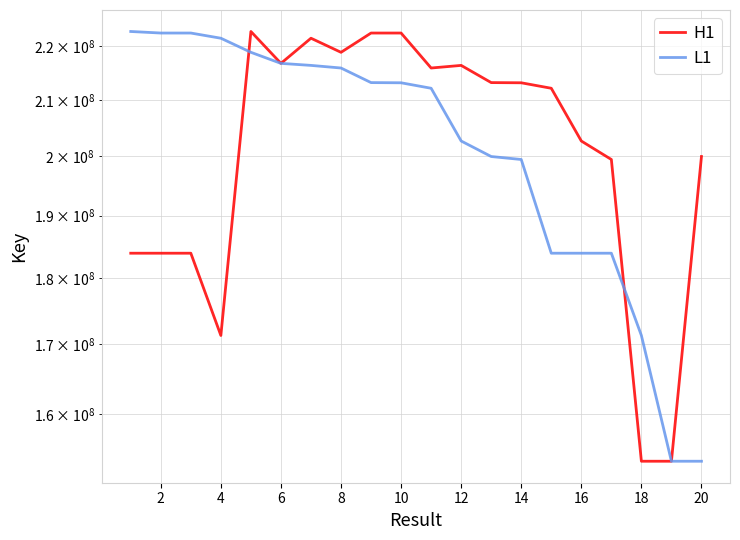

How many lines are shown in the chart?

2